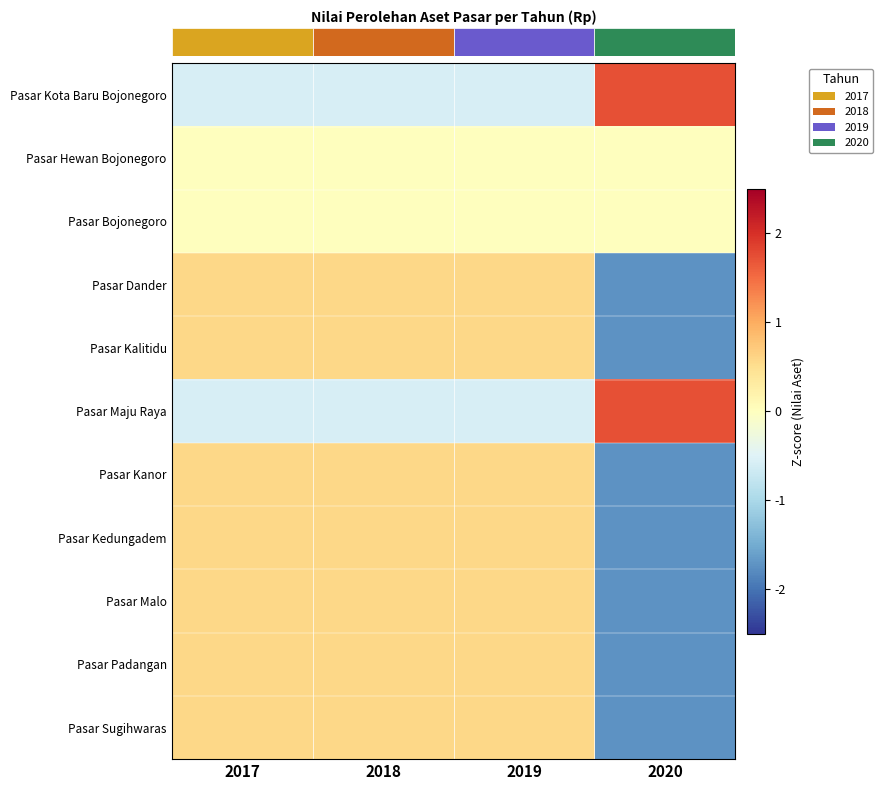

At which category is the sum across all series the highest?

2017